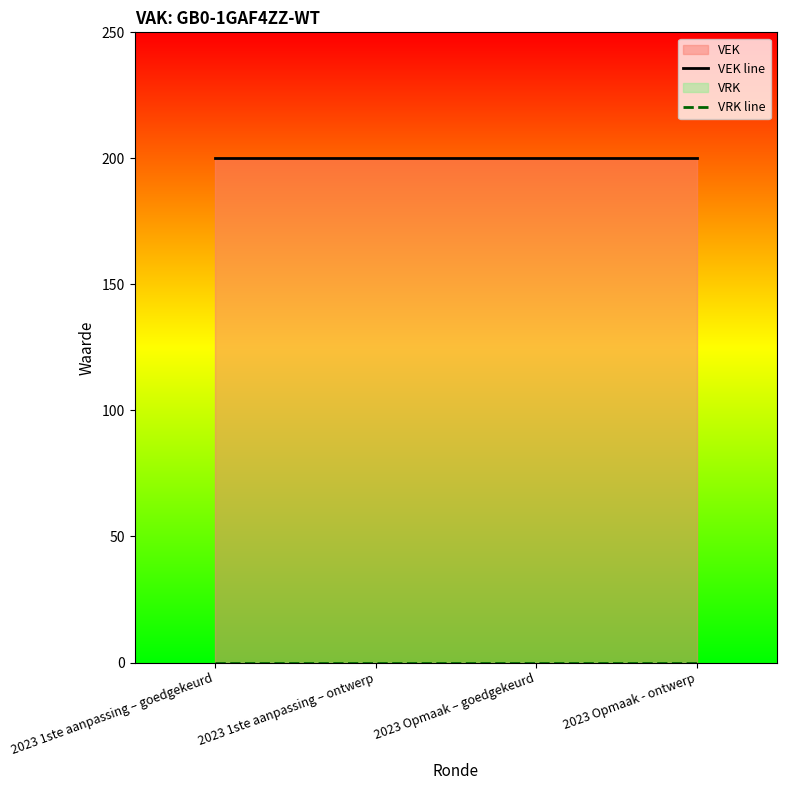

What is the sum of all VEK line values?

800